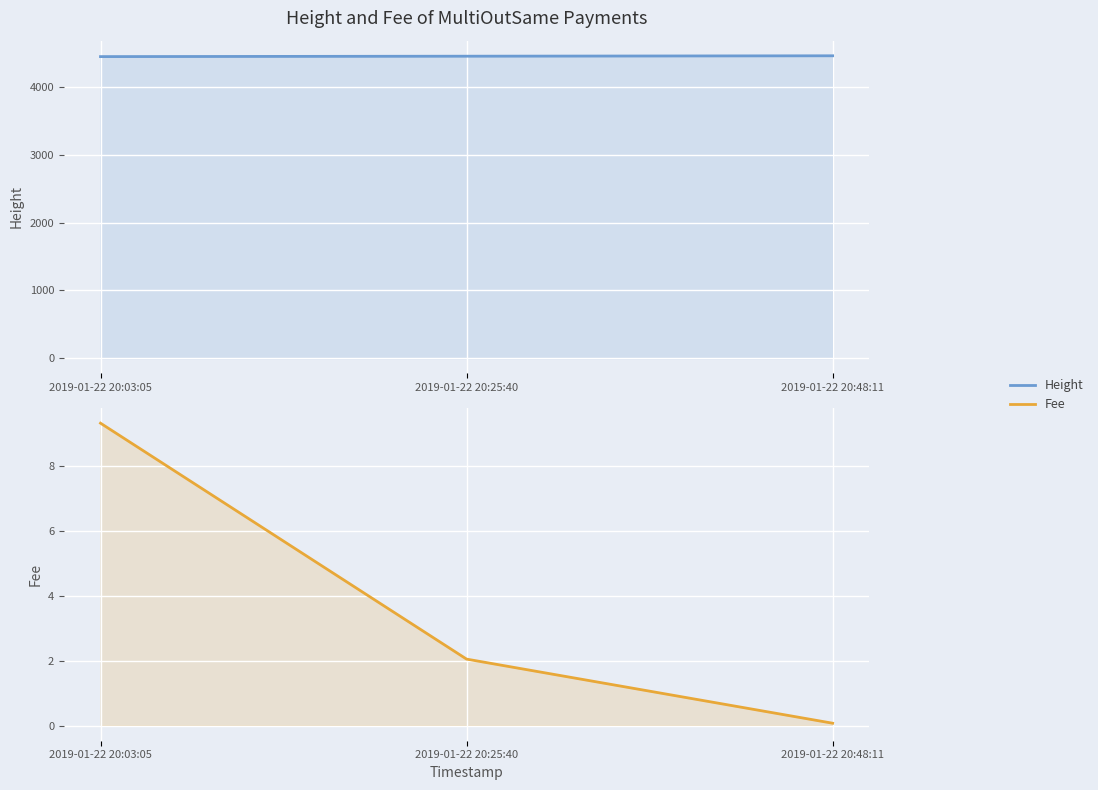

Which category has the highest value in the Height series?

2019-01-22 20:48:11